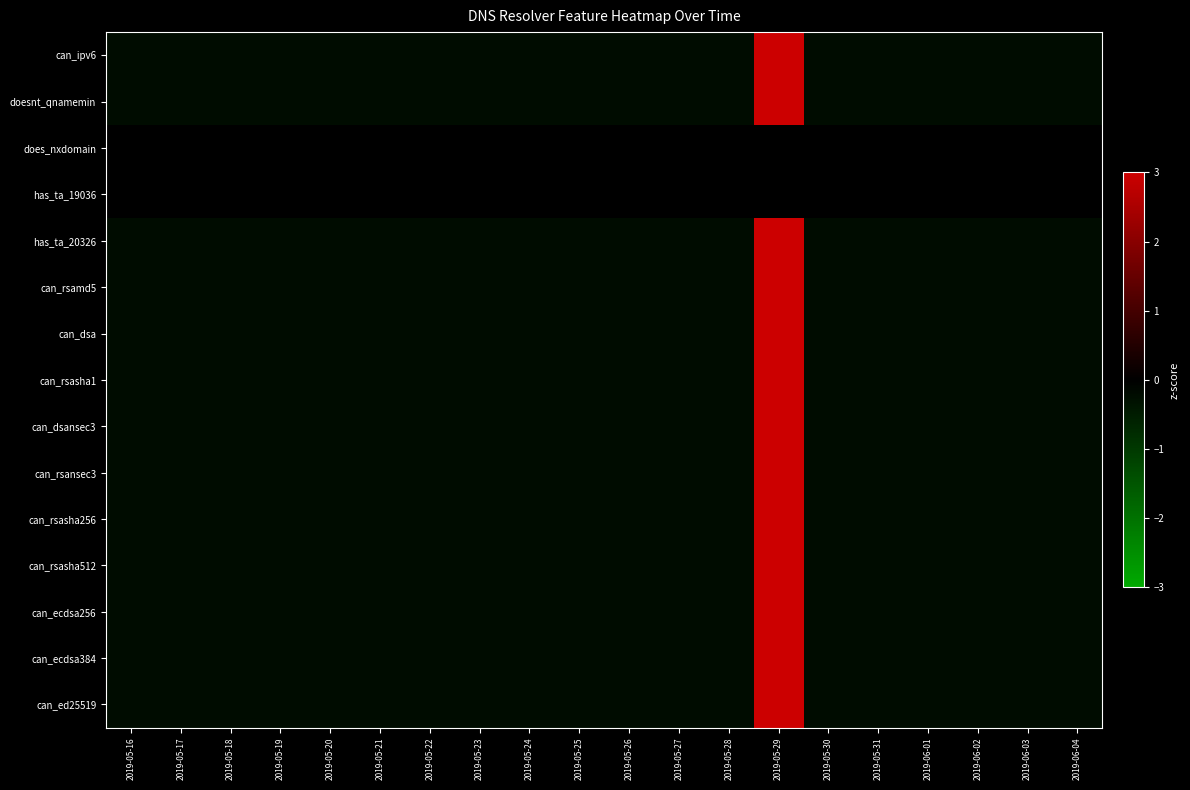

Which has a higher value, 2019-05-28 or 2019-05-16?

2019-05-28